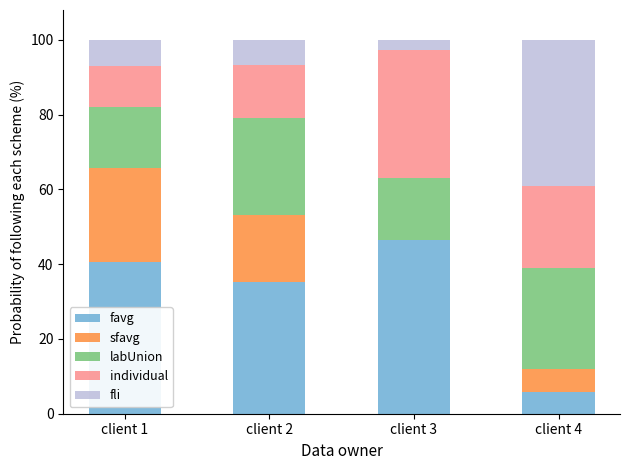

True or false: favg has a value of 9.5 at client 4.

False